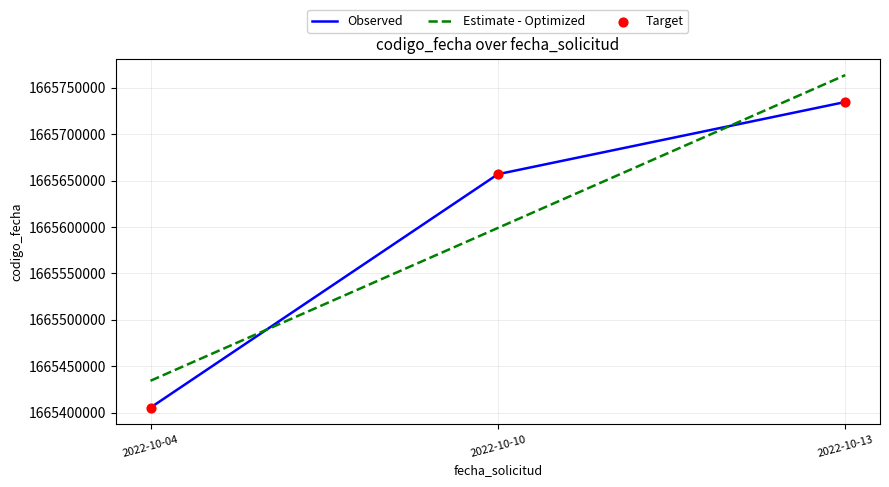

At which category is the sum across all series the highest?

2022-10-13